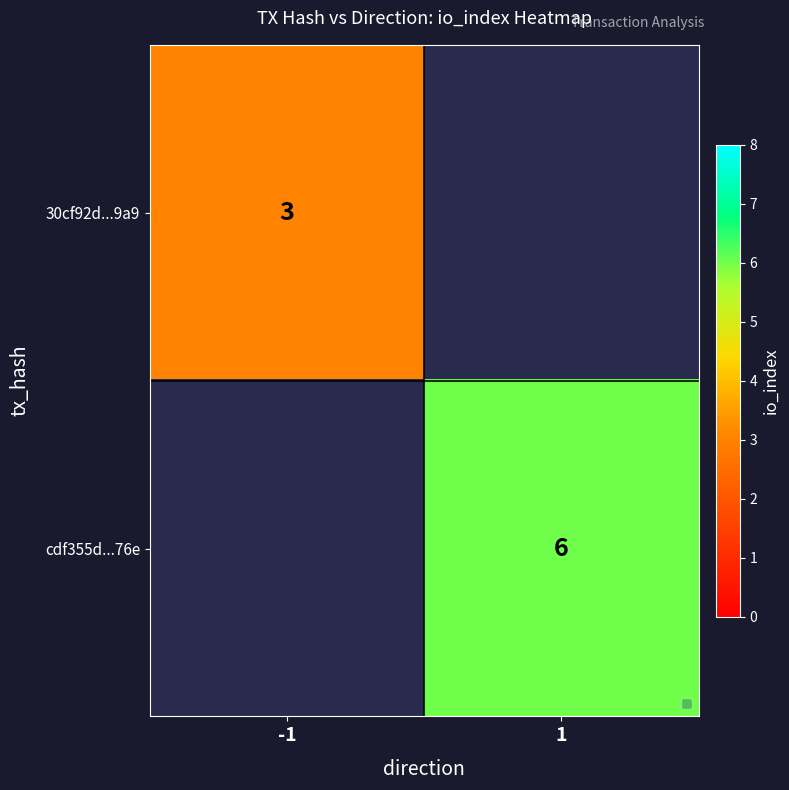

What is the smallest value displayed?

3.0